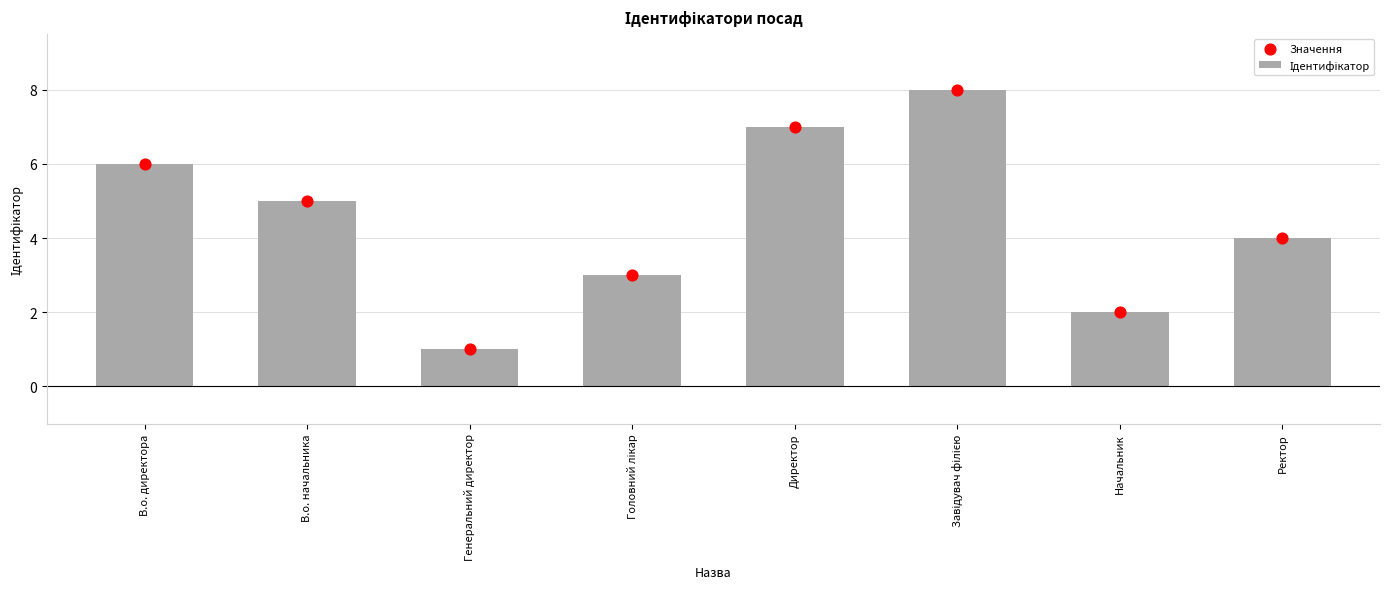

Which series reaches the maximum Y coordinate?

Ідентифікатор